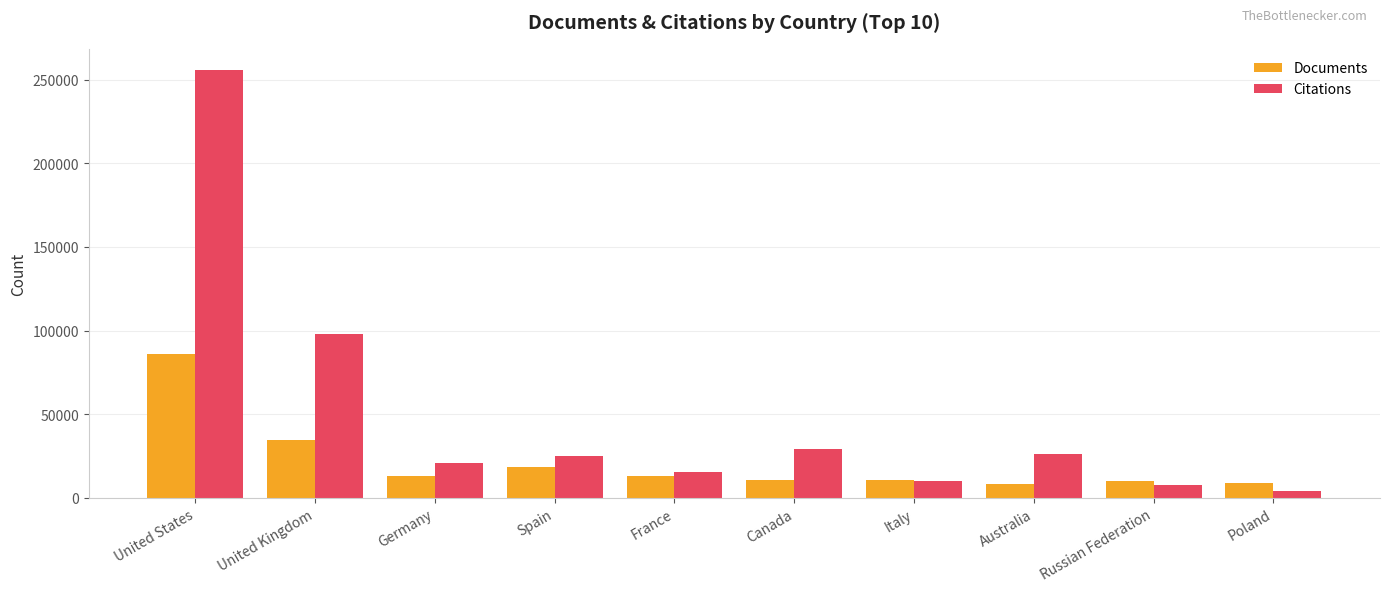

Does the chart contain any negative values?

No